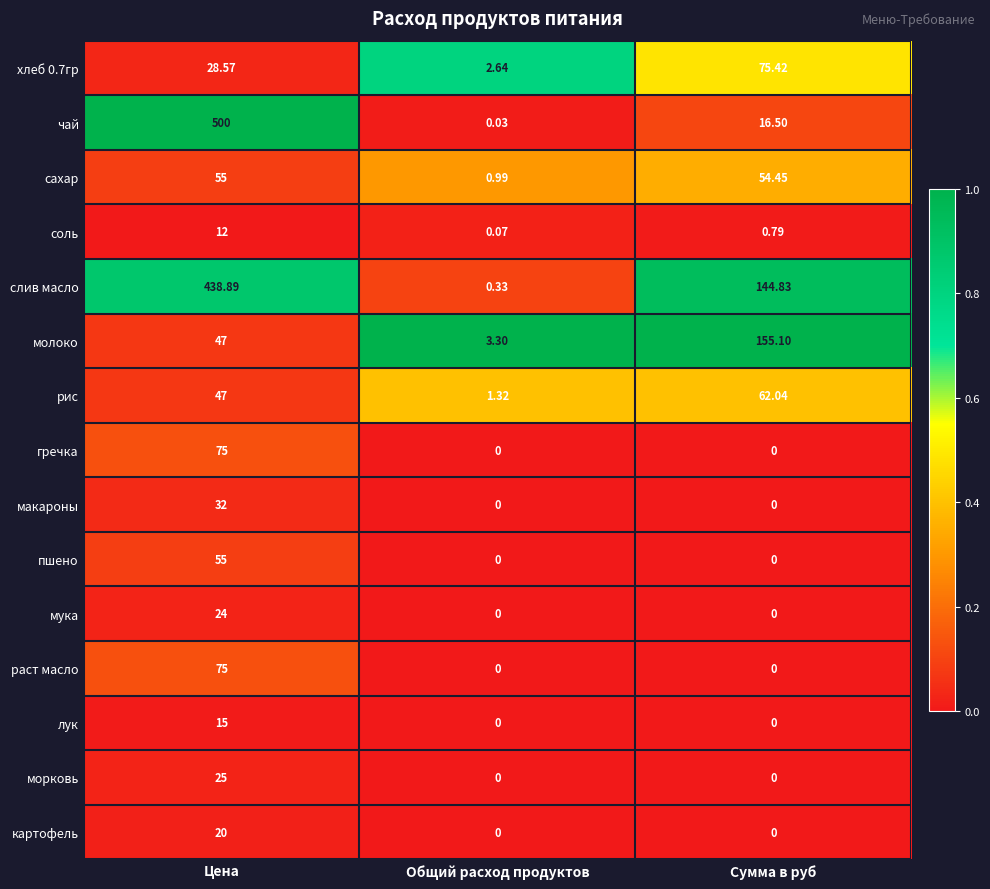

Is the value of морковь at Цена greater than the value of соль at Общий расход продуктов?

Yes